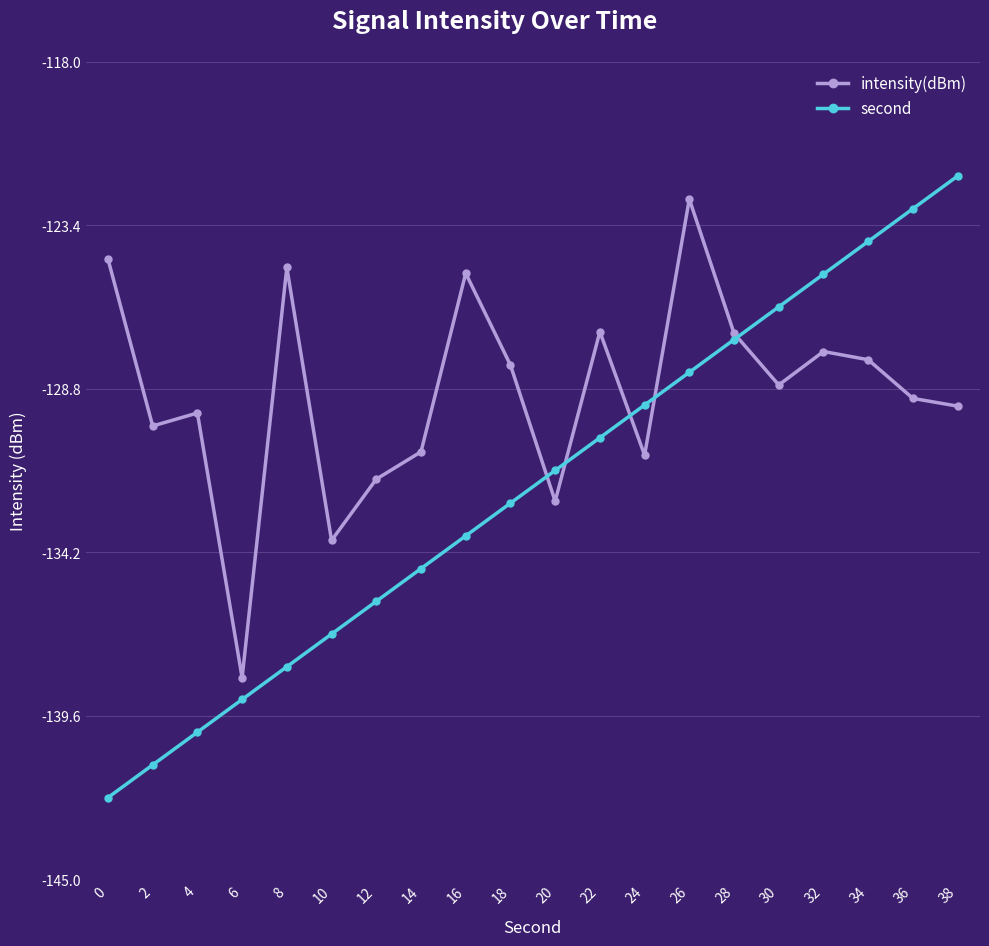

What is the sum of all second values?

-2640.8